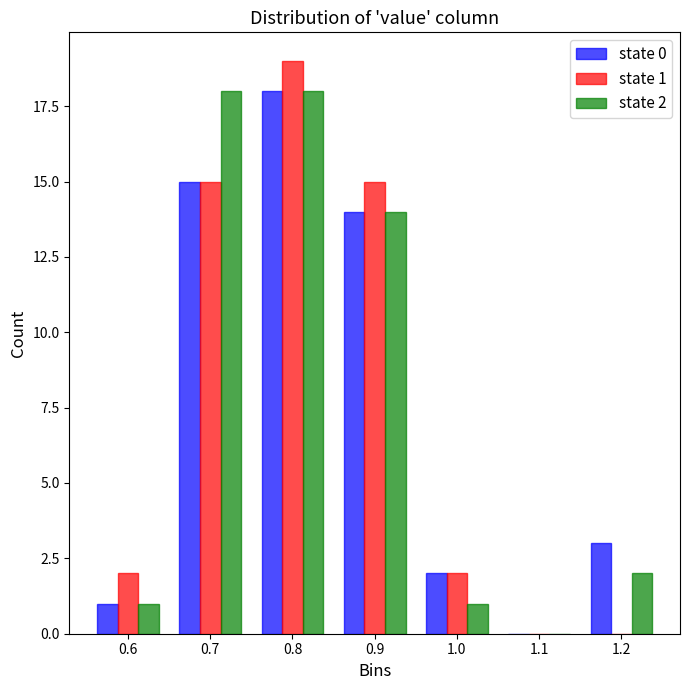

In the state 0 series, which range on the x-axis has the tallest bar?

0.75 to 0.85